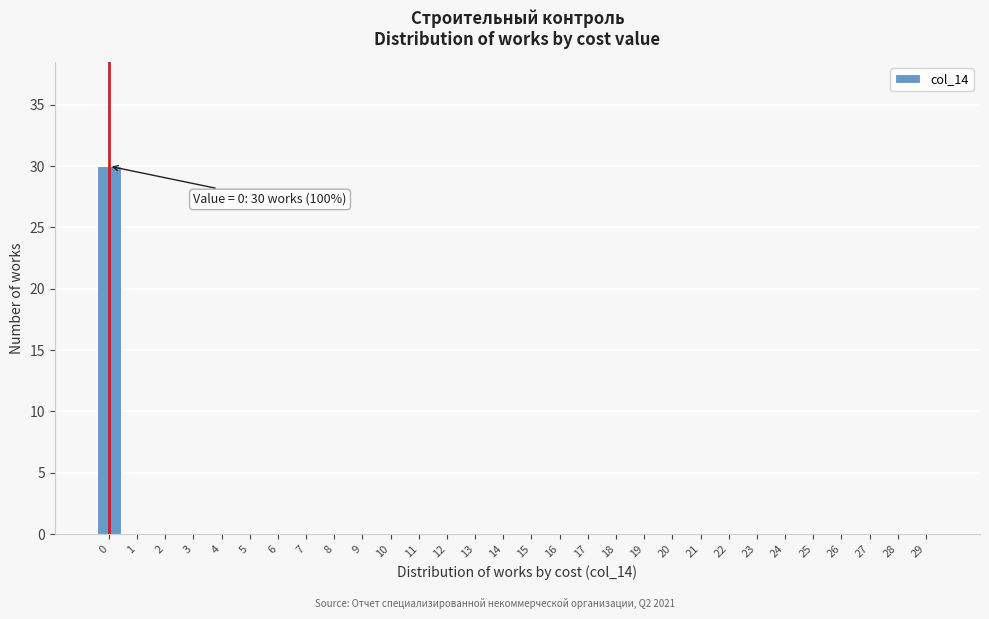

Reading left to right, what are all the values shown in this chart?

0=30	1=0	2=0	3=0	4=0	5=0	6=0	7=0	8=0	9=0	10=0	11=0	12=0	13=0	14=0	15=0	16=0	17=0	18=0	19=0	20=0	21=0	22=0	23=0	24=0	25=0	26=0	27=0	28=0	29=0